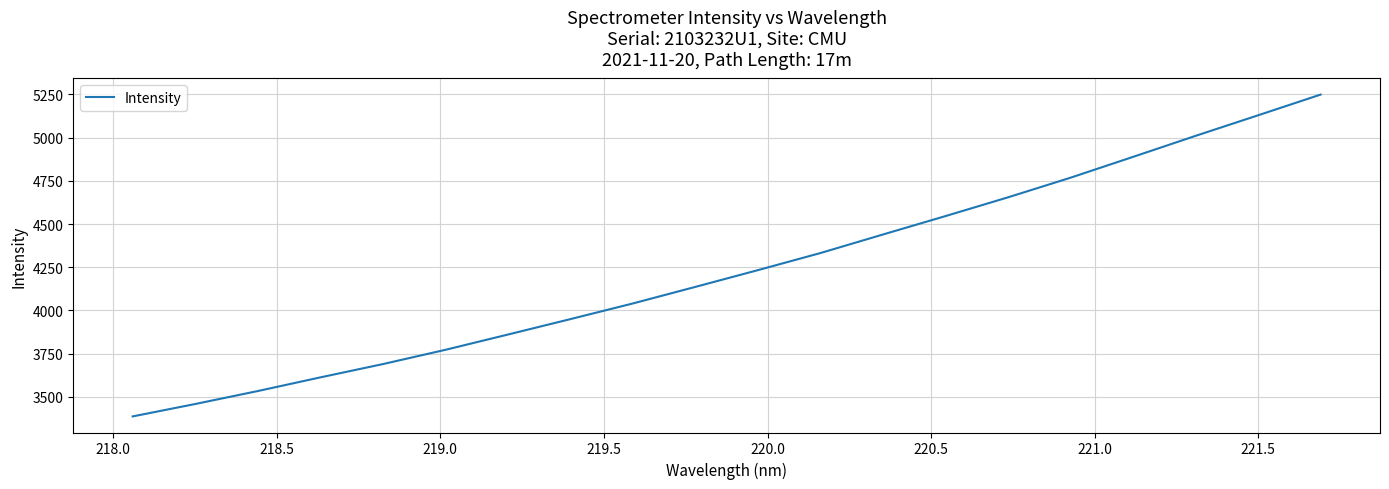

What is the greatest value displayed?

5249.2